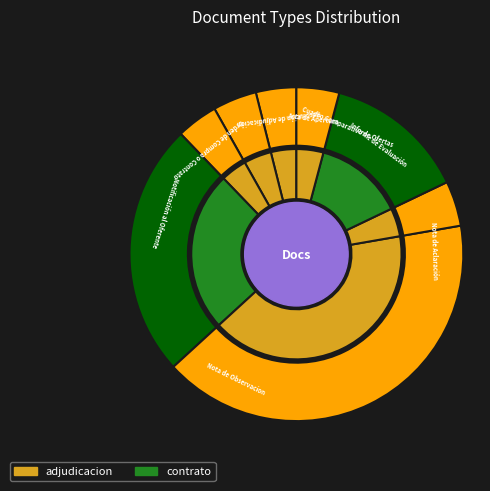

The Resolución de Adjudicación slice represents 4% of the pie. True or false?

True